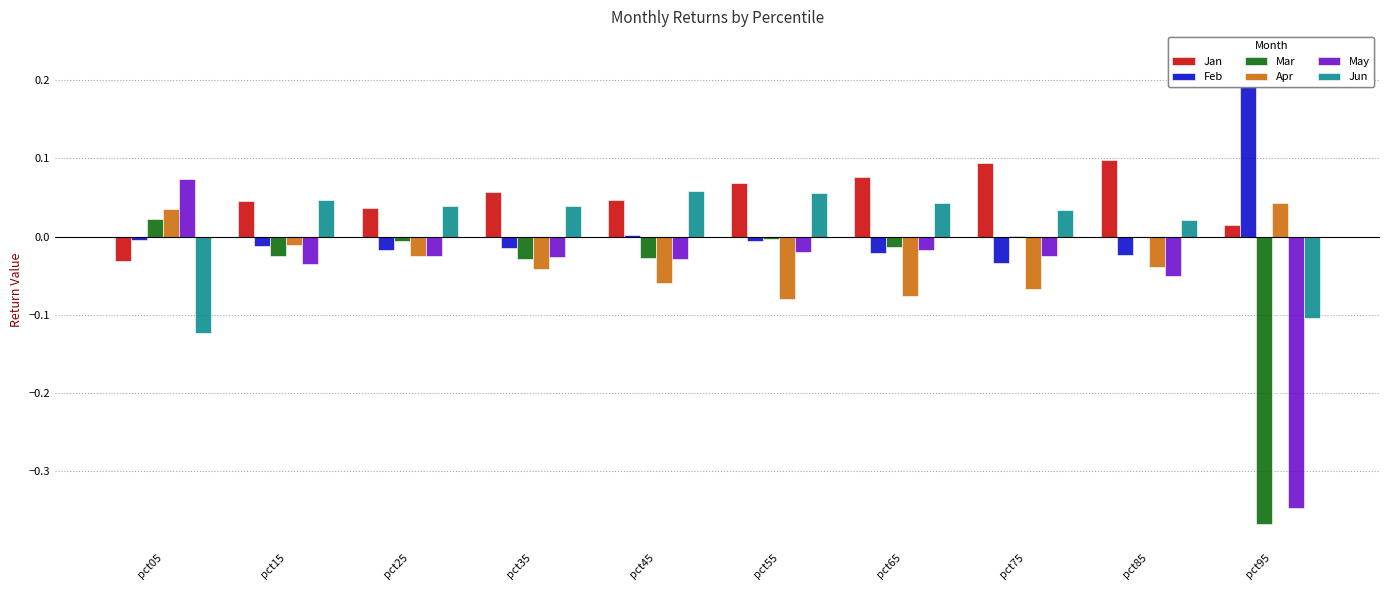

Reading left to right, list all the values displayed in this chart.

Jan: pct05=-0.0	pct15=0.0	pct25=0.0	pct35=0.1	pct45=0.0	pct55=0.1	pct65=0.1	pct75=0.1	pct85=0.1	pct95=0.0
Feb: pct05=-0.0	pct15=-0.0	pct25=-0.0	pct35=-0.0	pct45=0.0	pct55=-0.0	pct65=-0.0	pct75=-0.0	pct85=-0.0	pct95=0.2
Mar: pct05=0.0	pct15=-0.0	pct25=-0.0	pct35=-0.0	pct45=-0.0	pct55=-0.0	pct65=-0.0	pct75=0.0	pct85=-0.0	pct95=-0.4
Apr: pct05=0.0	pct15=-0.0	pct25=-0.0	pct35=-0.0	pct45=-0.1	pct55=-0.1	pct65=-0.1	pct75=-0.1	pct85=-0.0	pct95=0.0
May: pct05=0.1	pct15=-0.0	pct25=-0.0	pct35=-0.0	pct45=-0.0	pct55=-0.0	pct65=-0.0	pct75=-0.0	pct85=-0.1	pct95=-0.3
Jun: pct05=-0.1	pct15=0.0	pct25=0.0	pct35=0.0	pct45=0.1	pct55=0.1	pct65=0.0	pct75=0.0	pct85=0.0	pct95=-0.1